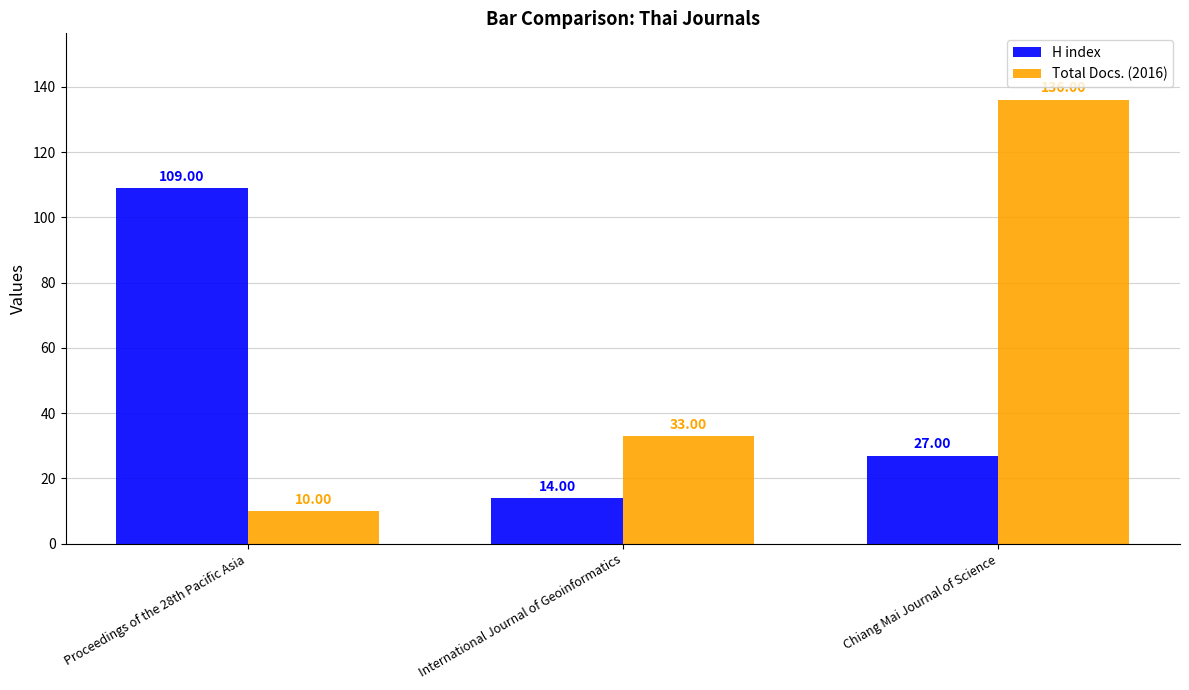

Is it true that H index equals 109 at Proceedings of the 28th Pacific Asia?

True